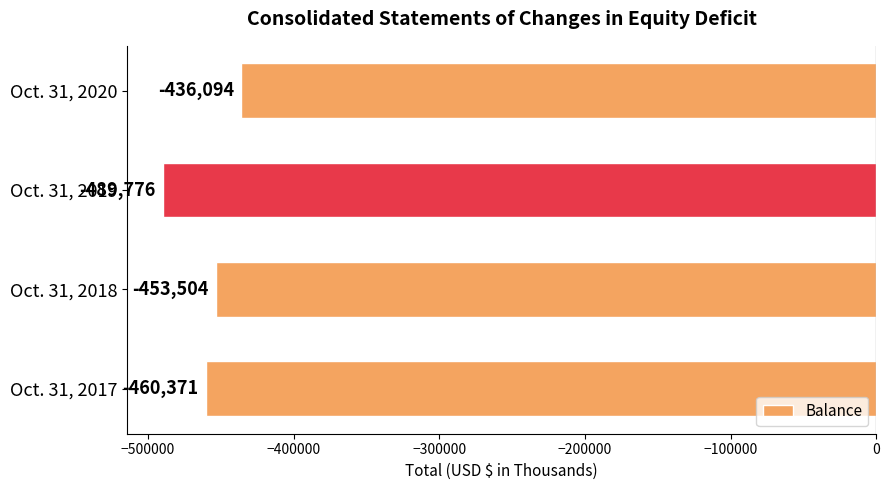

Count the values in the range -460371 to -436094.

3